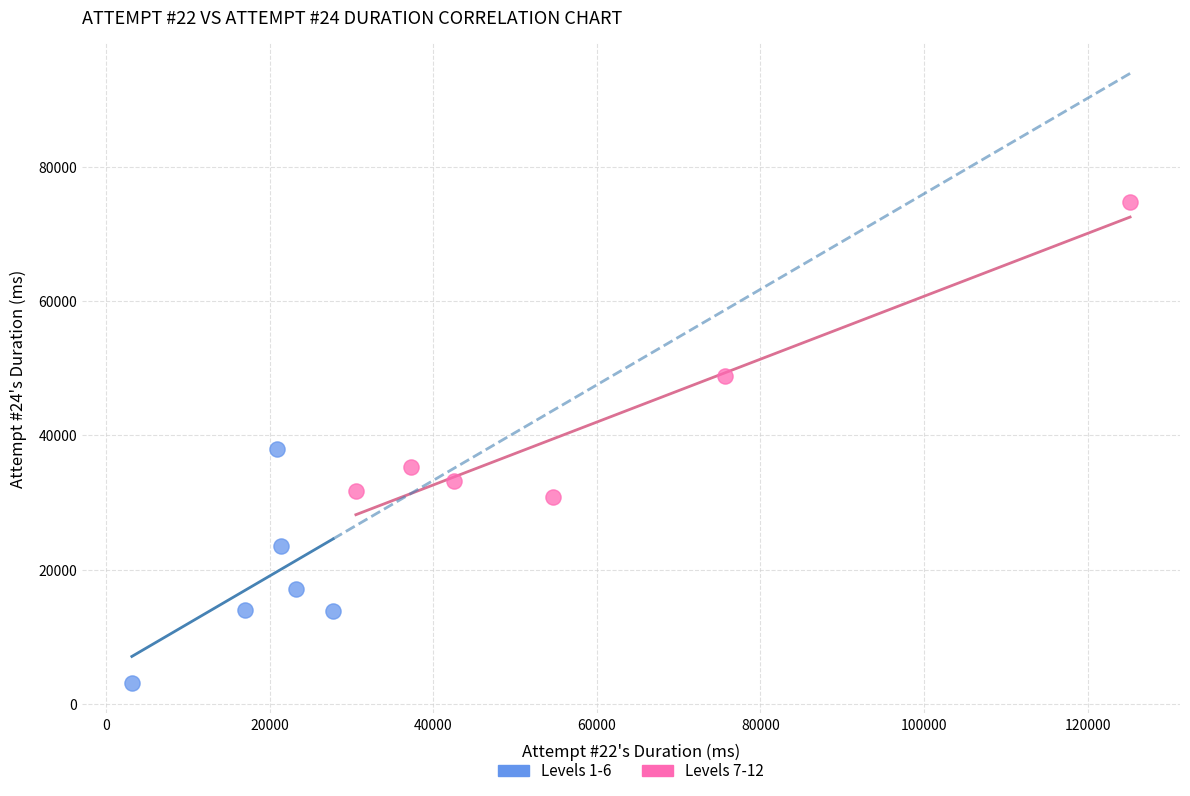

Which series contains the highest Y value?

Levels 7-12